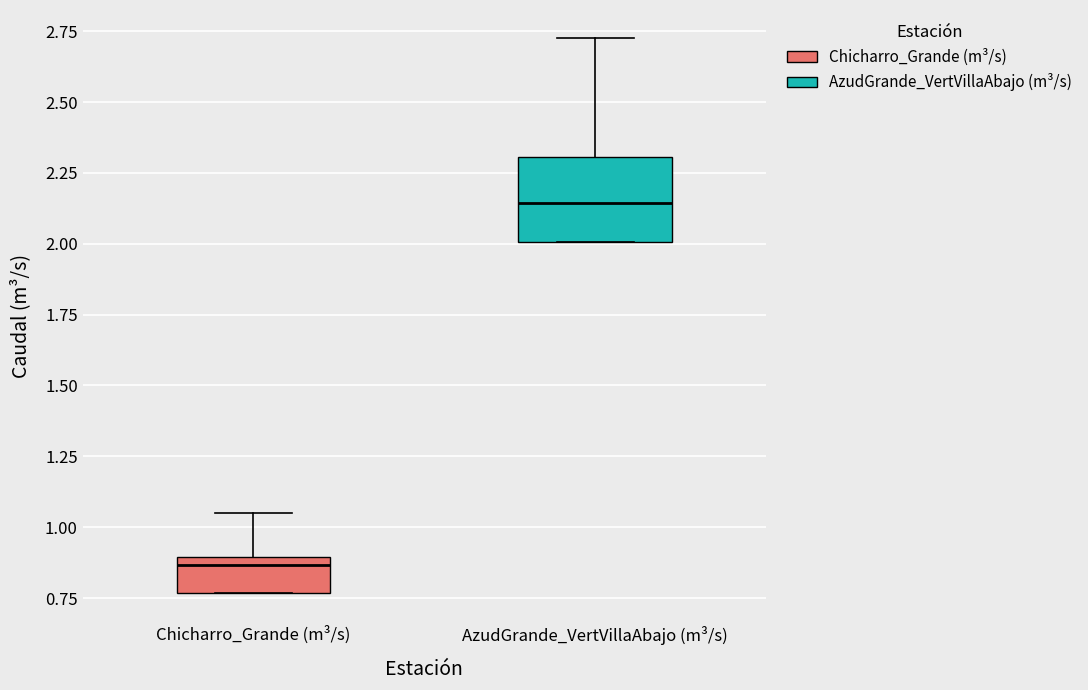

Where does the upper whisker of the box for AzudGrande_VertVillaAbajo (m³/s) end on the y-axis? The values are not printed on the chart, so give them approximately, as read against the axis.

2.75